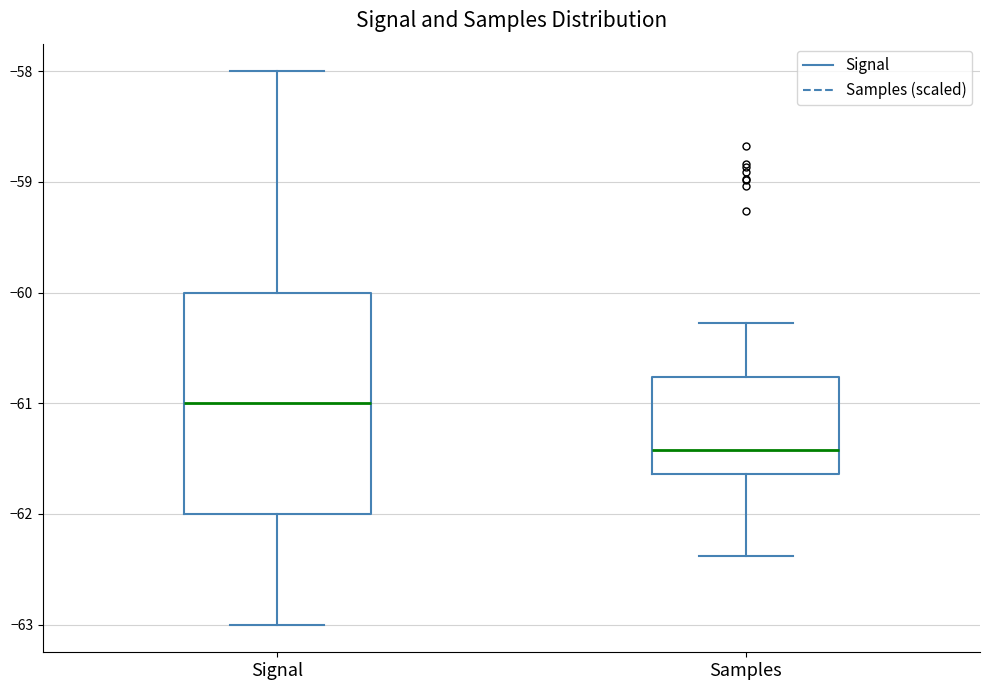

Which box has the highest median line?

Signal